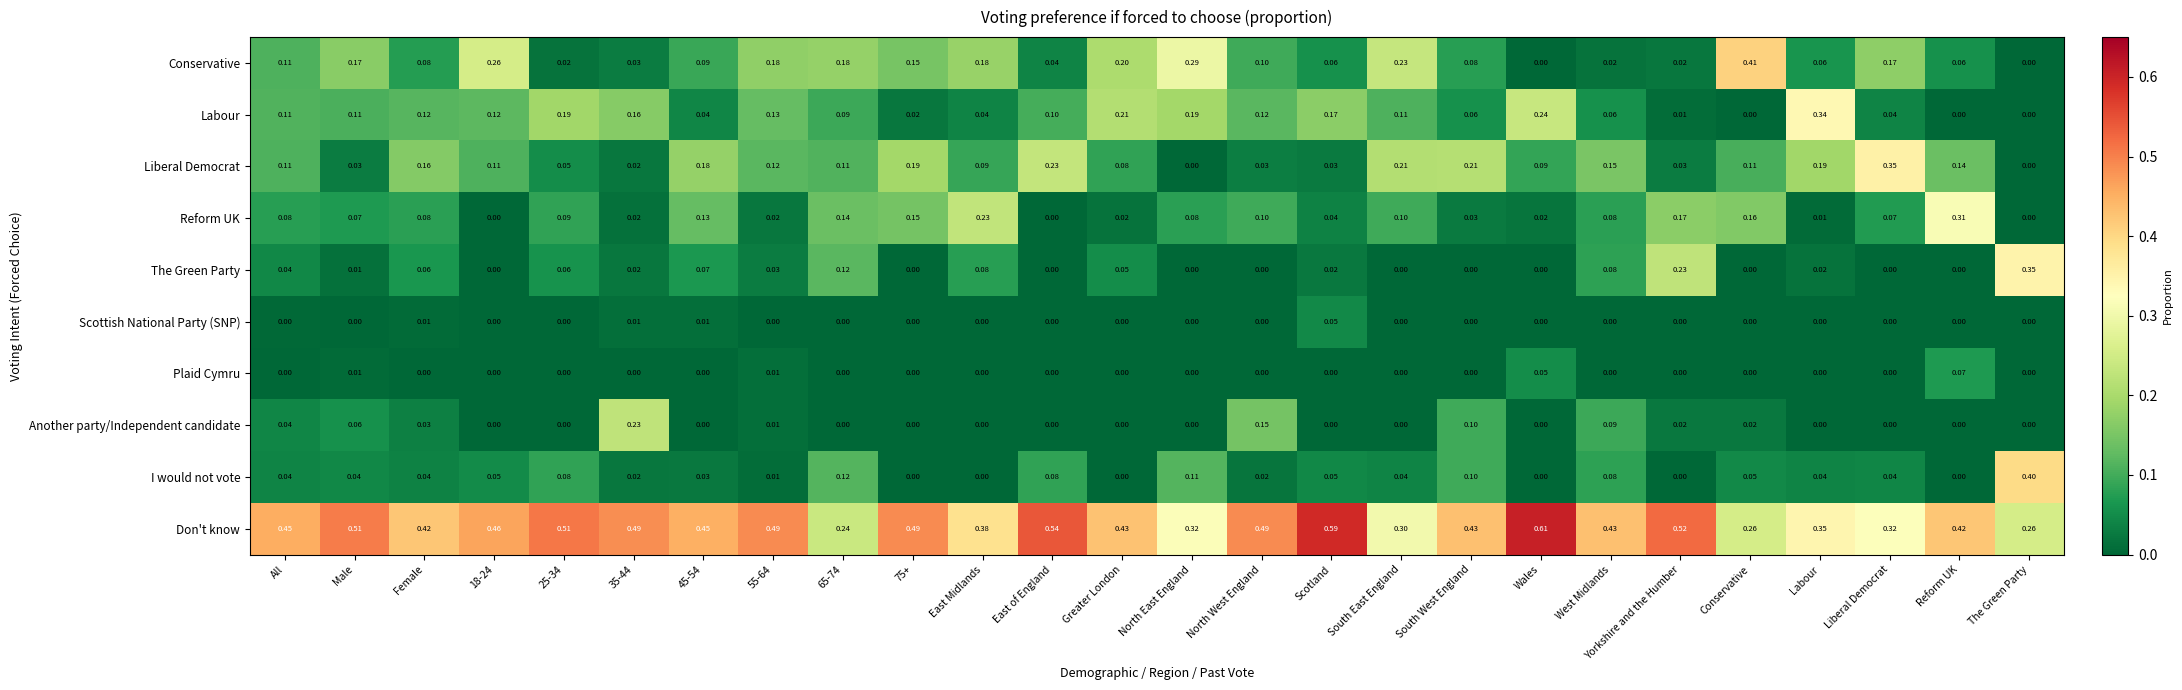

What is the total value across all series at Greater London?

1.0